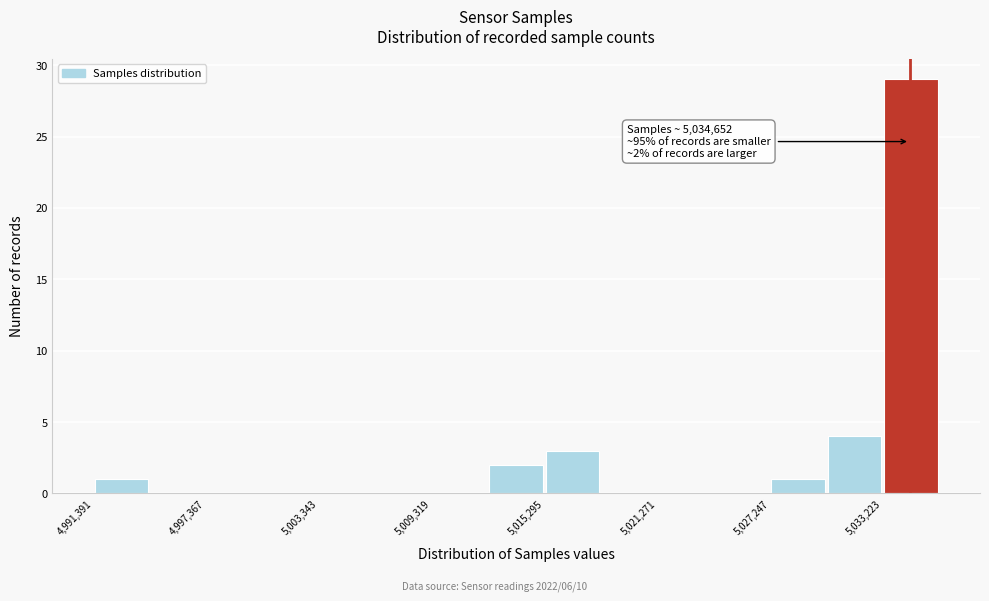

Read against the x-axis, roughly where is the centre of the tallest bar?

5035000